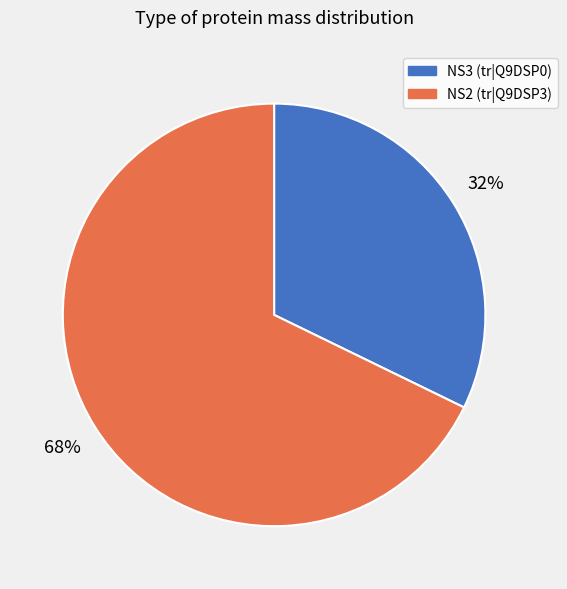

To the nearest percent, what is the average slice percentage?

50%